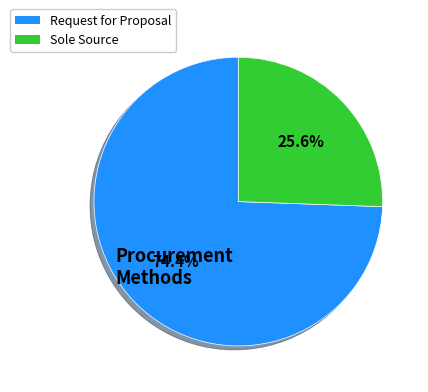

Is there any slice that represents more than half of the pie?

Yes